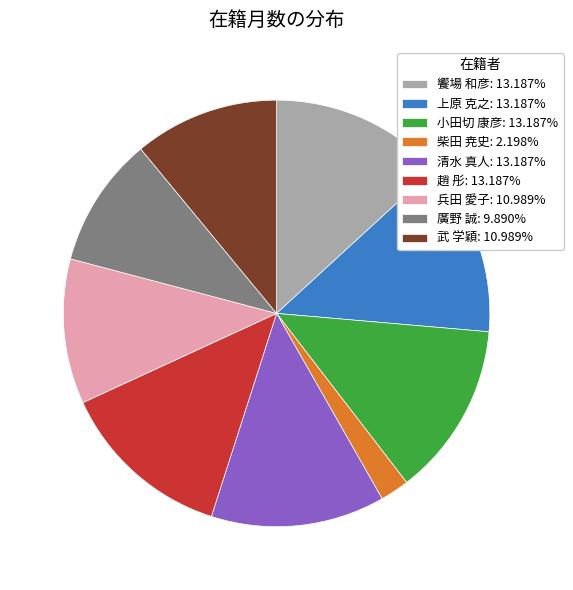

Is there any slice that represents more than half of the pie?

No